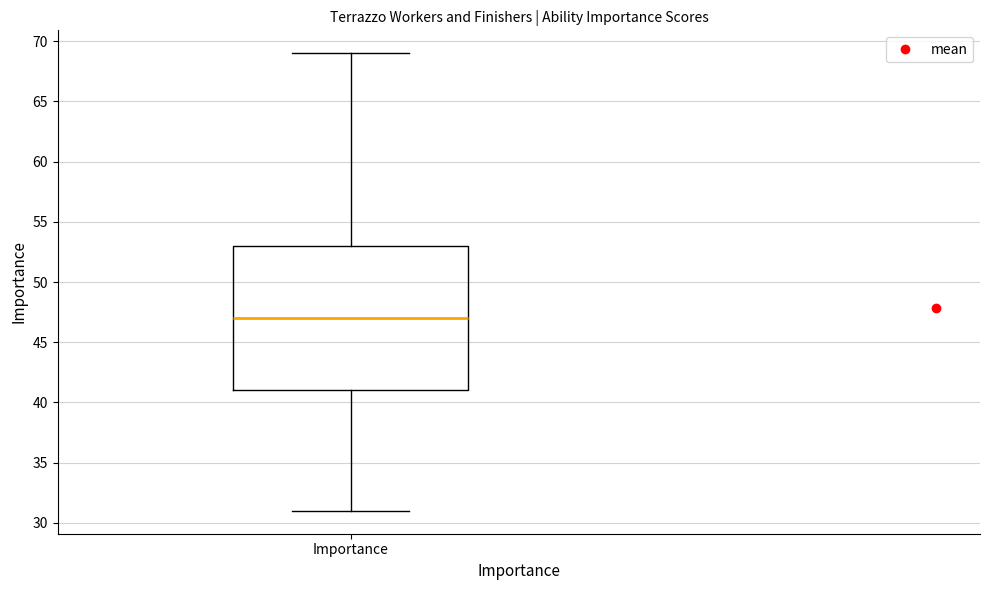

Where does the lower whisker of the box for Importance end on the y-axis? The values are not printed on the chart, so give them approximately, as read against the axis.

31